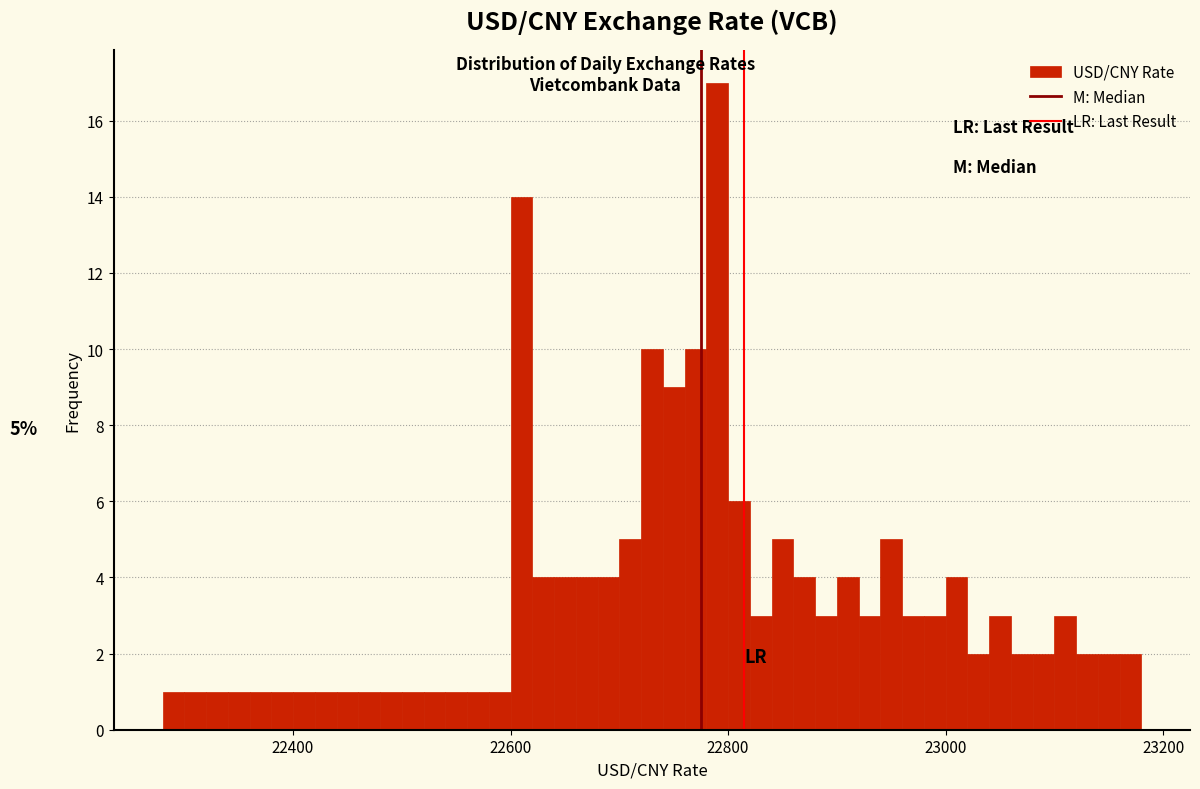

Read against the x-axis, roughly where is the centre of the tallest bar?

22800